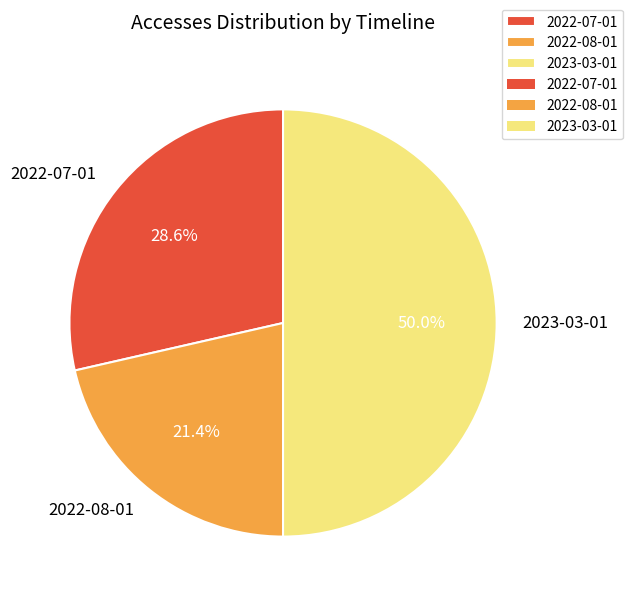

Between 2022-08-01 and 2022-07-01, which is larger?

2022-07-01